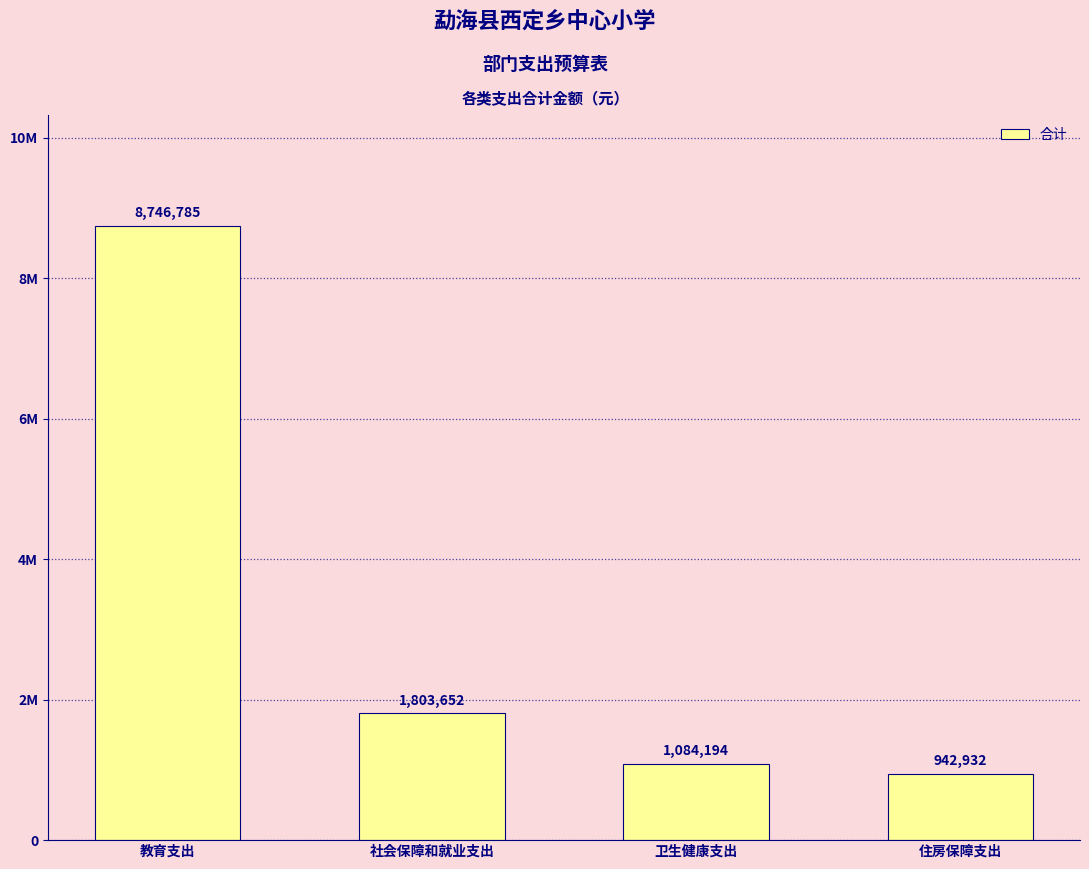

What position from the left is 卫生健康支出?

3